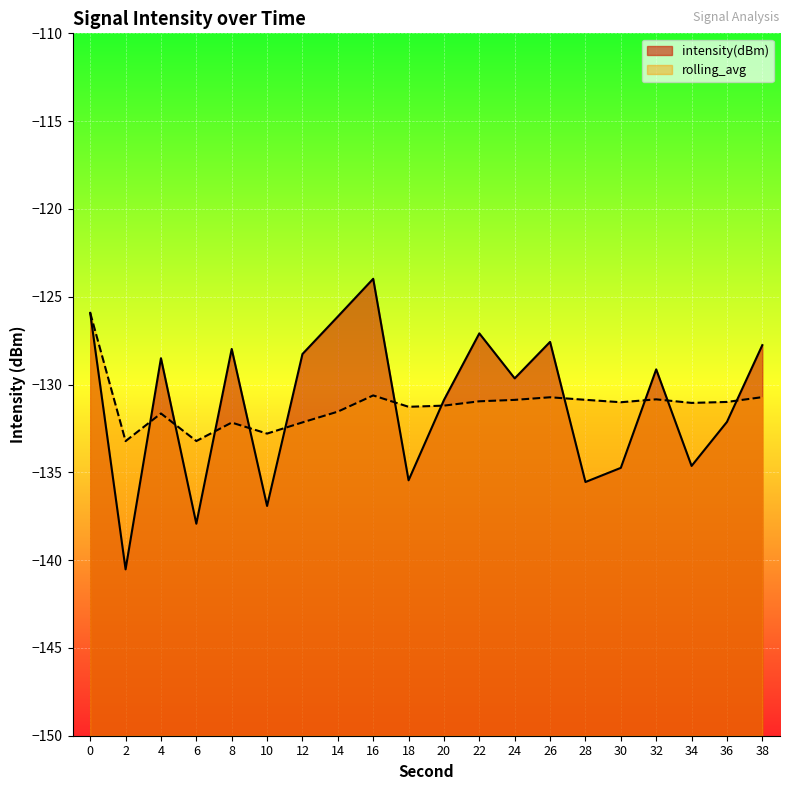

How many times do rolling_avg and intensity(dBm) cross each other?

11